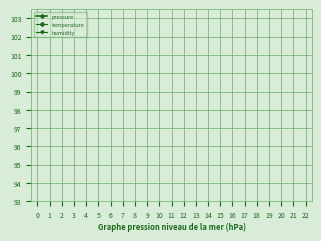

True or false: pressure has a value of 496.1 at 22.

False